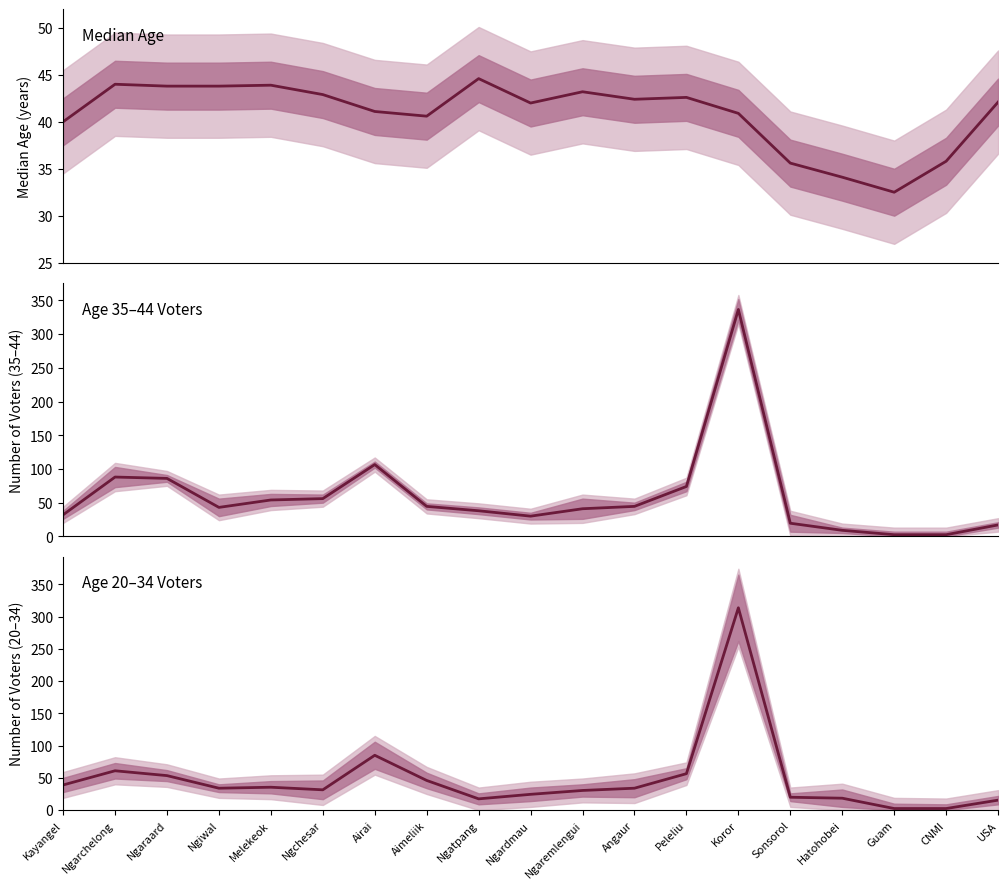

How many intersections are there between Age 35-44 and Age 20-34?

4